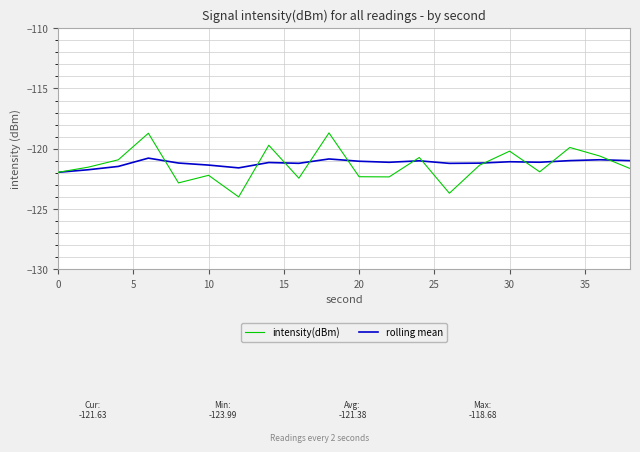

Which series has the largest range (max minus min)?

intensity(dBm)